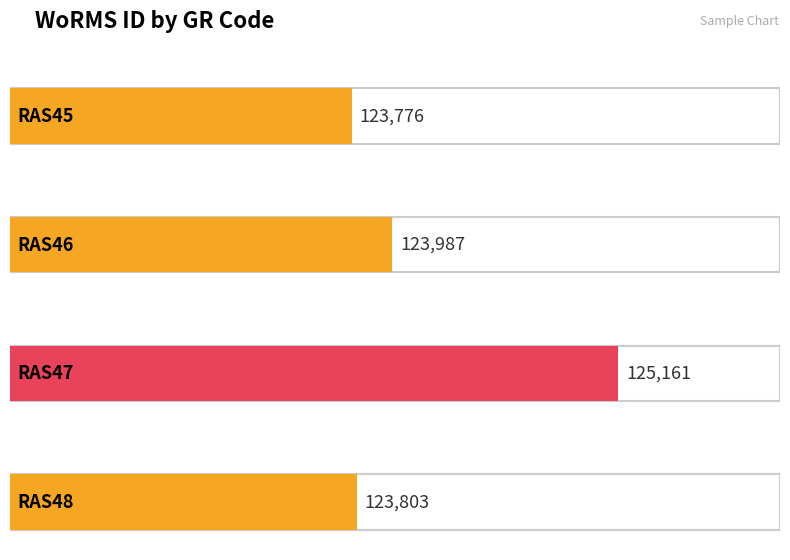

At which label does the data first exceed 123987?

RAS47